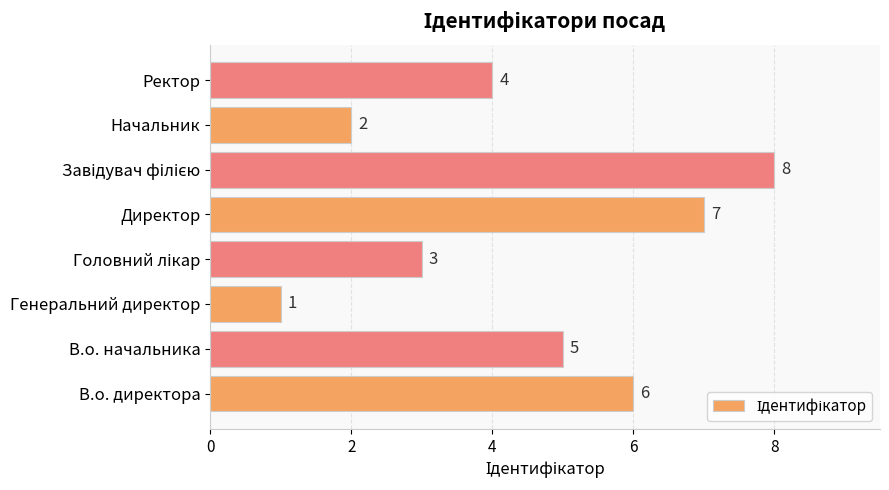

Reading bottom to top, extract all data points from this chart.

6	5	1	3	7	8	2	4